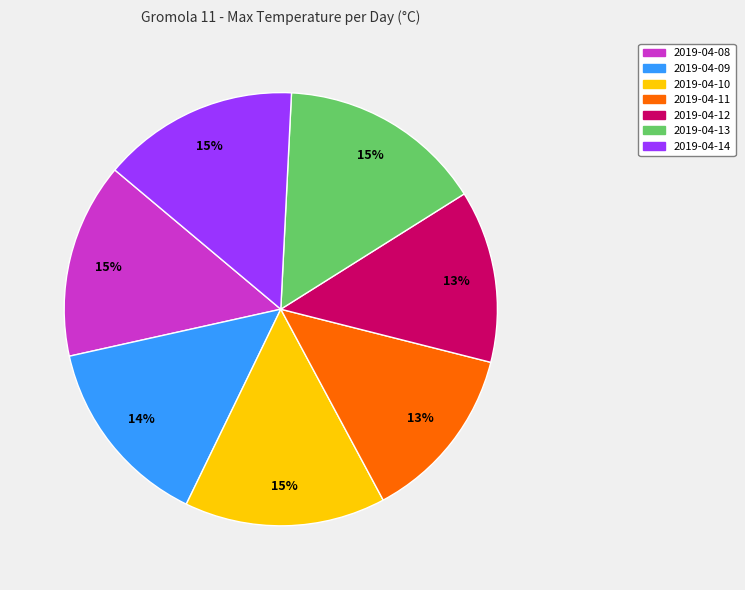

To the nearest percent, what is the average slice percentage?

14%